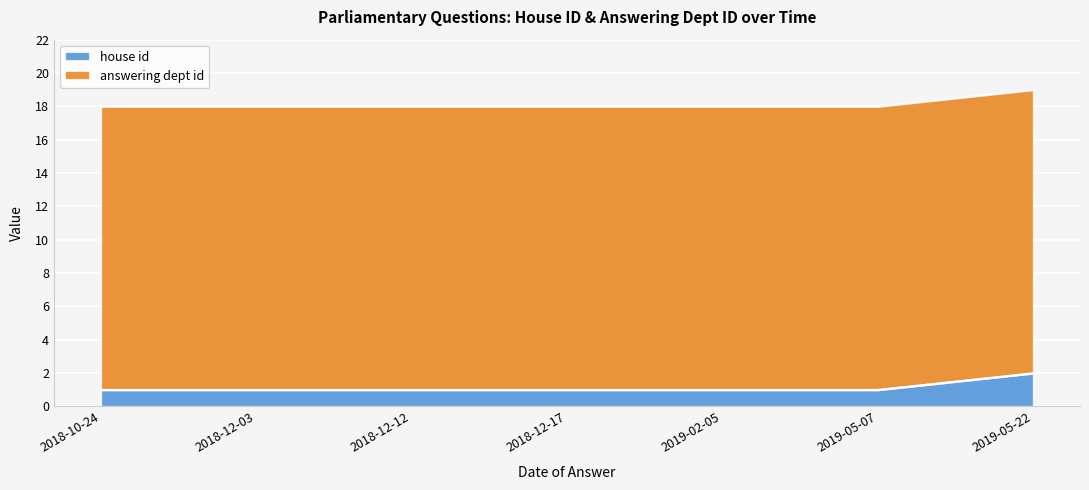

At which label does house id reach its peak?

2019-05-22